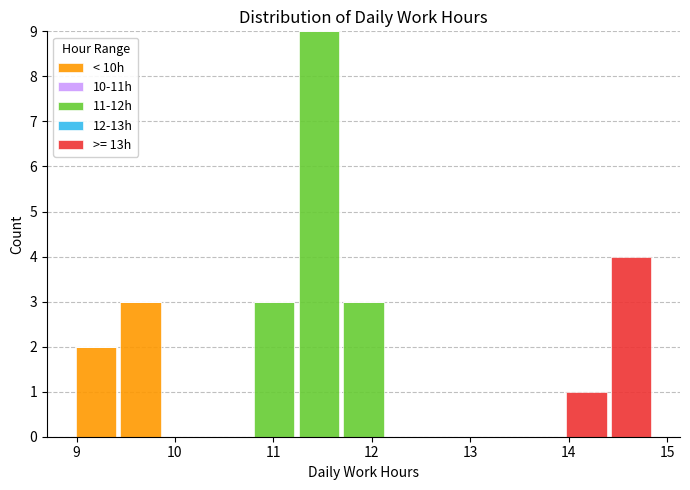

What is the total height of the stacked bar covering 9.0 to 9.4 on the x-axis? Neither the bar edges nor the heights are printed on the chart, so give them approximately, as read against the axes.

2